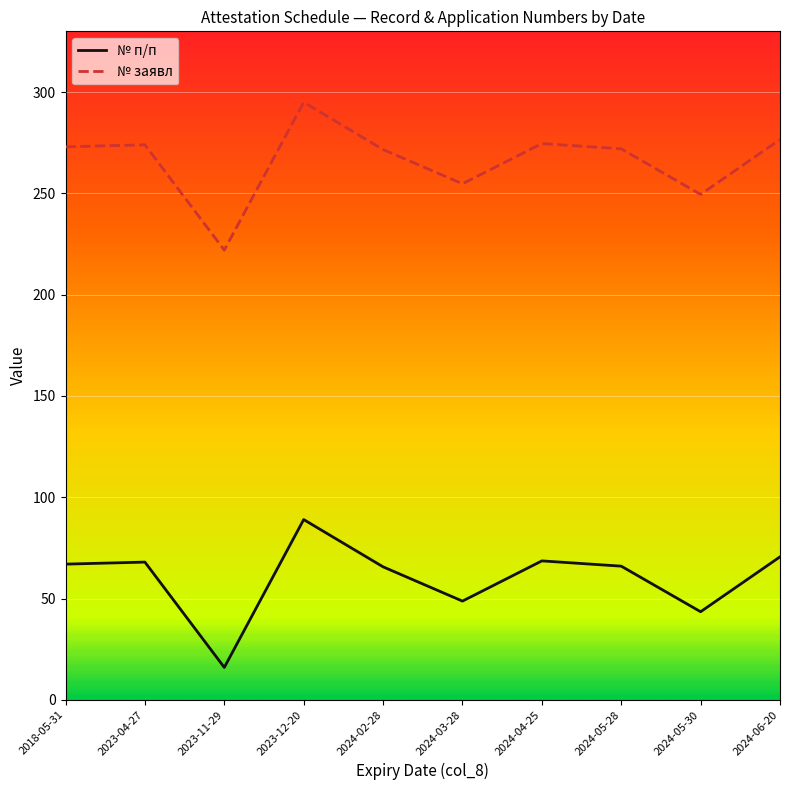

Reading left to right, extract all data points from this chart.

№ п/п: 67.0	68.0	16.0	89.0	65.7	48.8	68.6	66.0	43.5	70.6
№ заявл: 273.0	274.0	222.0	295.0	271.7	254.8	274.6	272.0	249.5	276.6